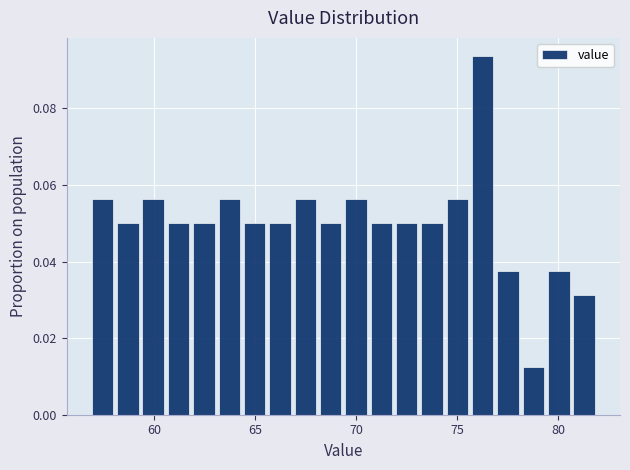

Around what value on the x-axis is the tallest bar? Give the approximate position of its centre, as read against the axis.

76.5